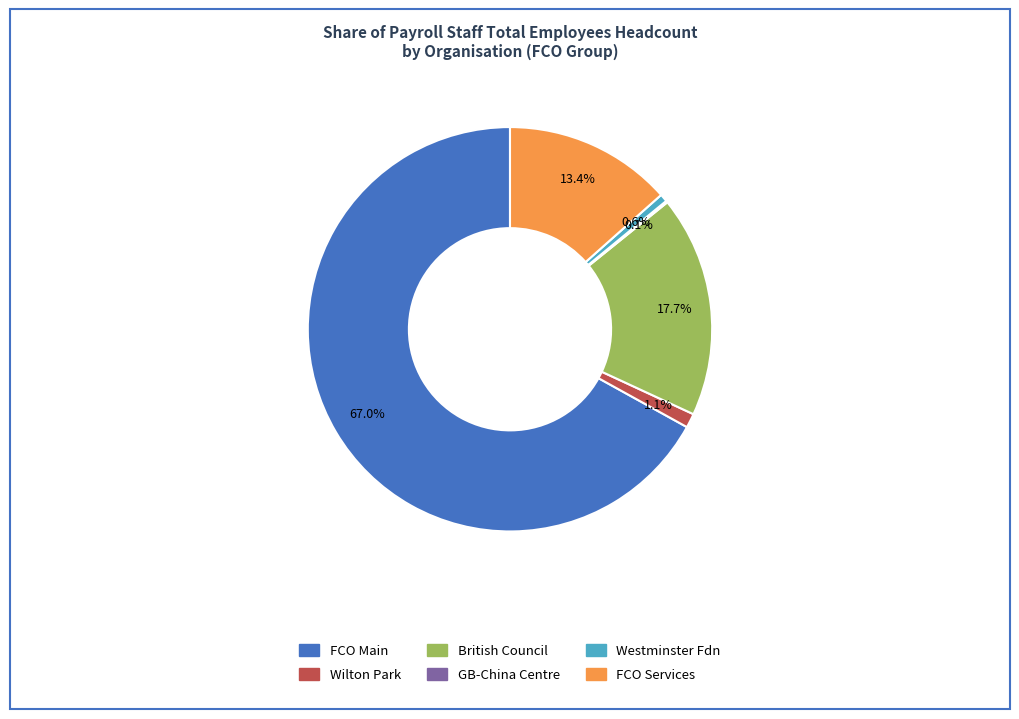

Do British Council and FCO Services together represent more than half of the pie?

No